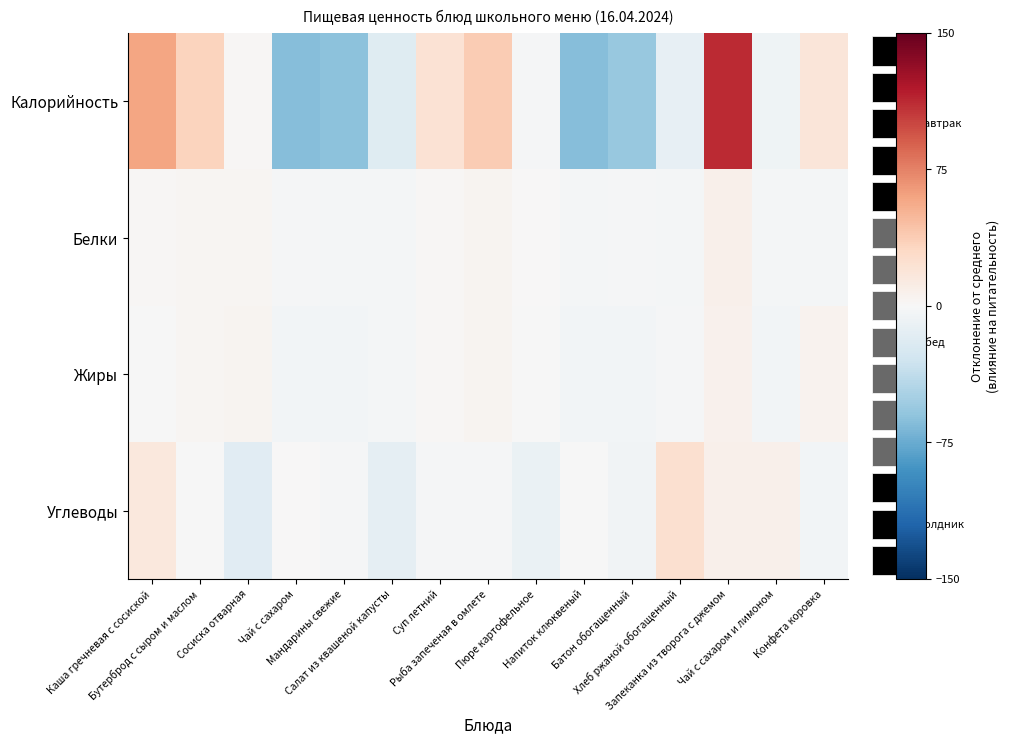

Reading left to right, list all the values displayed in this chart.

Калорийность: Каша гречневая с сосиской=59.4	Бутерброд с сыром и маслом=33.2	Сосиска отварная=1.2	Чай с сахаром=-64.0	Мандарины свежие=-61.8	Салат из квашеной капусты=-18.2	Суп летний=21.4	Рыба запеченая в омлете=38.5	Пюре картофельное=-1.2	Напиток клюквеный=-63.5	Батон обогащенный=-56.6	Хлеб ржаной обогащенный=-11.8	Запеканка из творога с джемом=111.9	Чай с сахаром и лимоном=-6.8	Конфета коровка=18.4
Белки: Каша гречневая с сосиской=1.6	Бутерброд с сыром и маслом=3.2	Сосиска отварная=2.5	Чай с сахаром=-2.3	Мандарины свежие=-3.2	Салат из квашеной капусты=-2.4	Суп летний=2.2	Рыба запеченая в омлете=4.1	Пюре картофельное=0.1	Напиток клюквеный=-3.3	Батон обогащенный=-1.4	Хлеб ржаной обогащенный=-2.9	Запеканка из творога с джемом=7.2	Чай с сахаром и лимоном=-3.4	Конфета коровка=-2.5
Жиры: Каша гречневая с сосиской=-0.1	Бутерброд с сыром и маслом=2.6	Сосиска отварная=3.8	Чай с сахаром=-3.9	Мандарины свежие=-4.2	Салат из квашеной капусты=-2.7	Суп летний=2.3	Рыба запеченая в омлете=4.1	Пюре картофельное=-0.6	Напиток клюквеный=-4.3	Батон обогащенный=-4.1	Хлеб ржаной обогащенный=-1.2	Запеканка из творога с джемом=7.0	Чай с сахаром и лимоном=-4.2	Конфета коровка=5.5
Углеводы: Каша гречневая с сосиской=16.1	Бутерброд с сыром и маслом=-0.9	Сосиска отварная=-17.5	Чай с сахаром=0.9	Мандарины свежие=-2.3	Салат из квашеной капусты=-13.9	Суп летний=-1.9	Рыба запеченая в омлете=-1.6	Пюре картофельное=-10.3	Напиток клюквеный=-0.2	Батон обогащенный=-4.7	Хлеб ржаной обогащенный=24.5	Запеканка из творога с джемом=7.9	Чай с сахаром и лимоном=7.7	Конфета коровка=-4.0